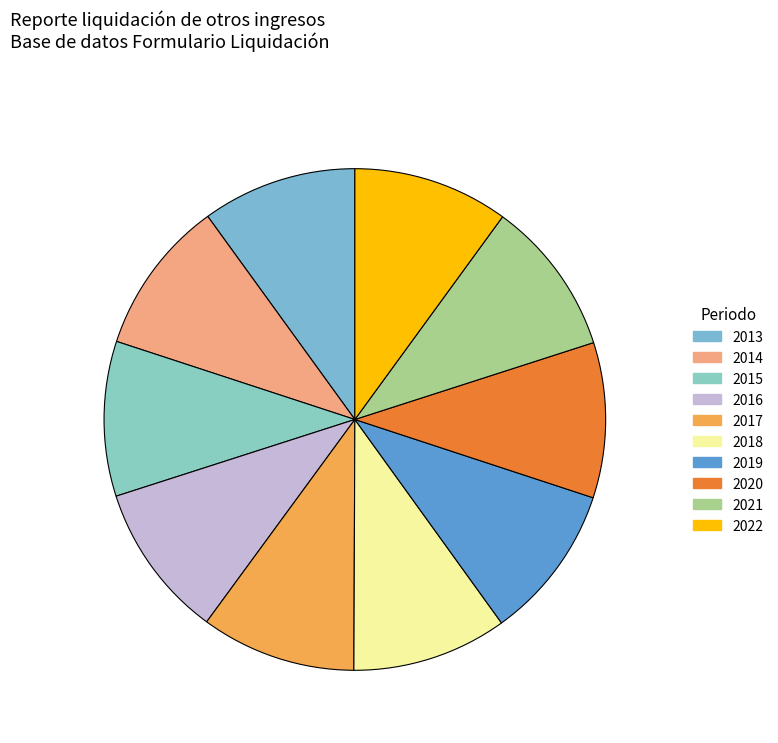

Which slice is the smallest?

2013